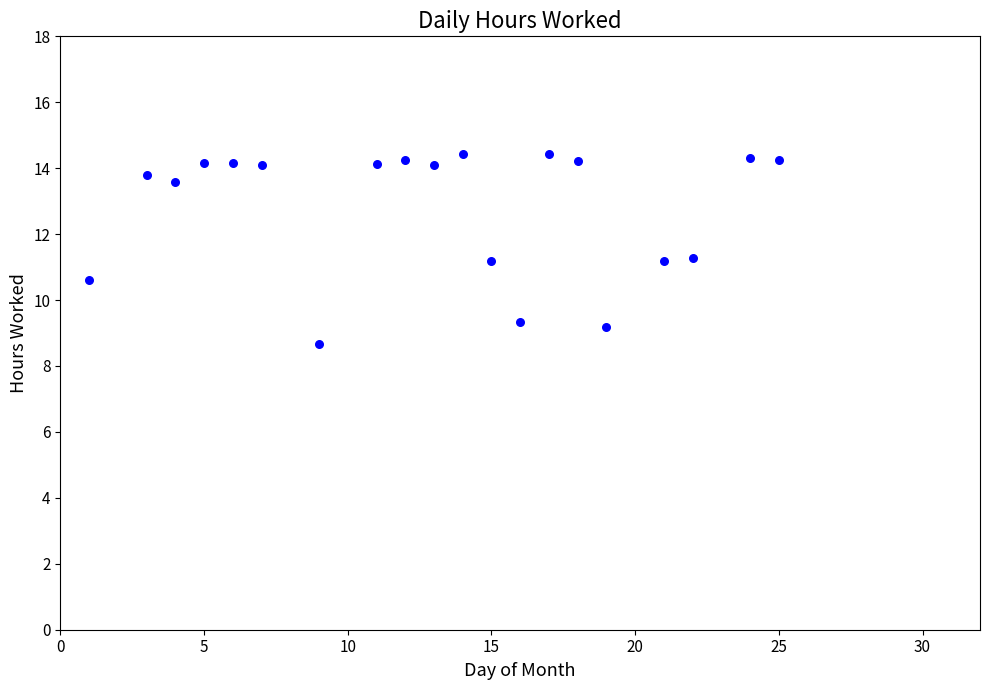

What is the range of Y values (max minus min)?

5.8